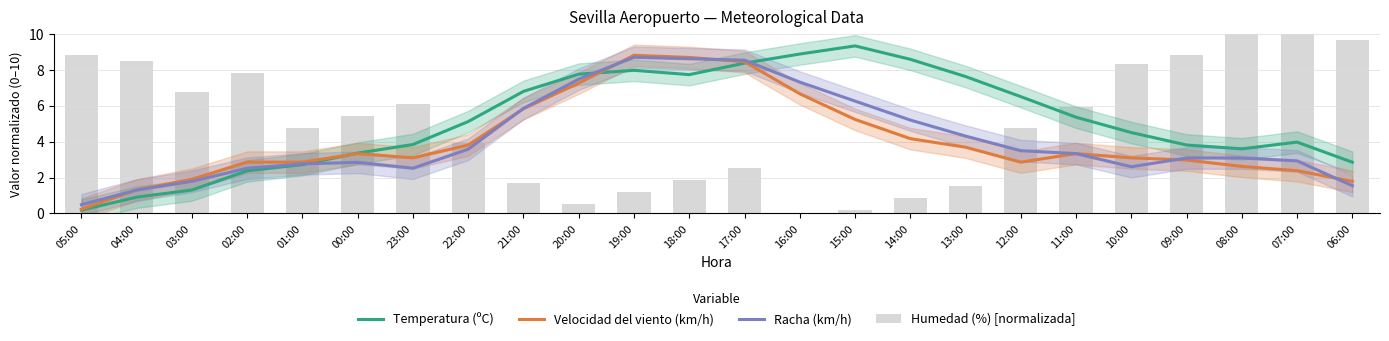

The Temperatura (ºC) series shows 8.6 at 14:00. True or false?

True